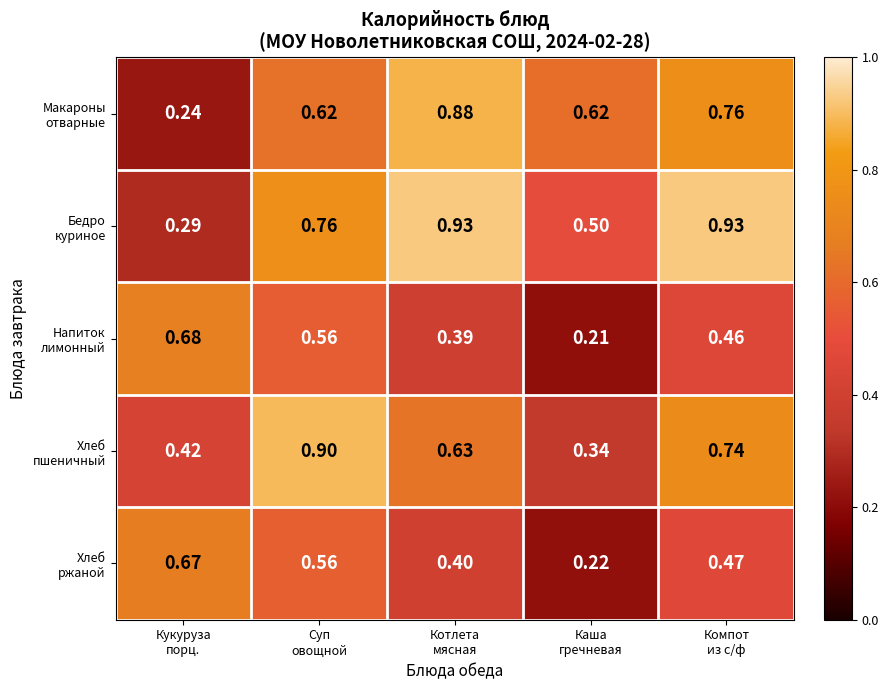

Count the number of data series in this chart.

5